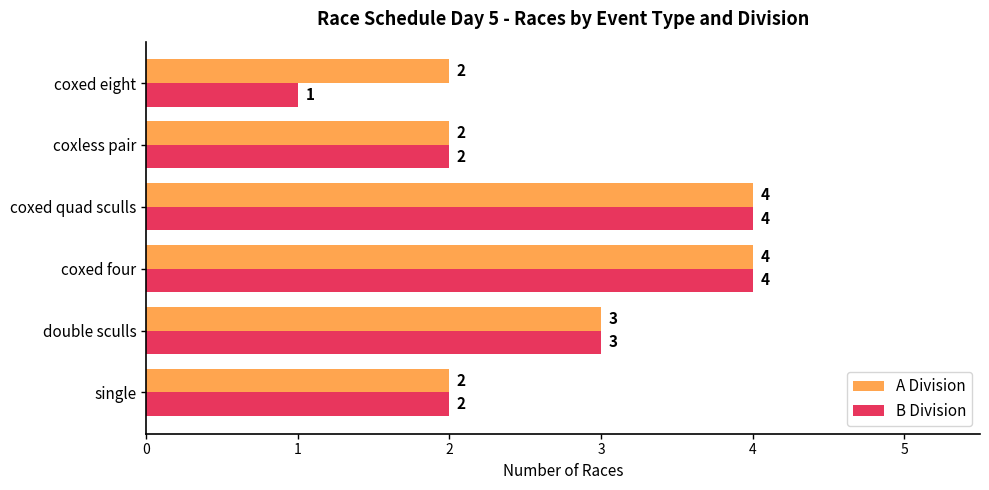

What is the average value of the B Division series?

3